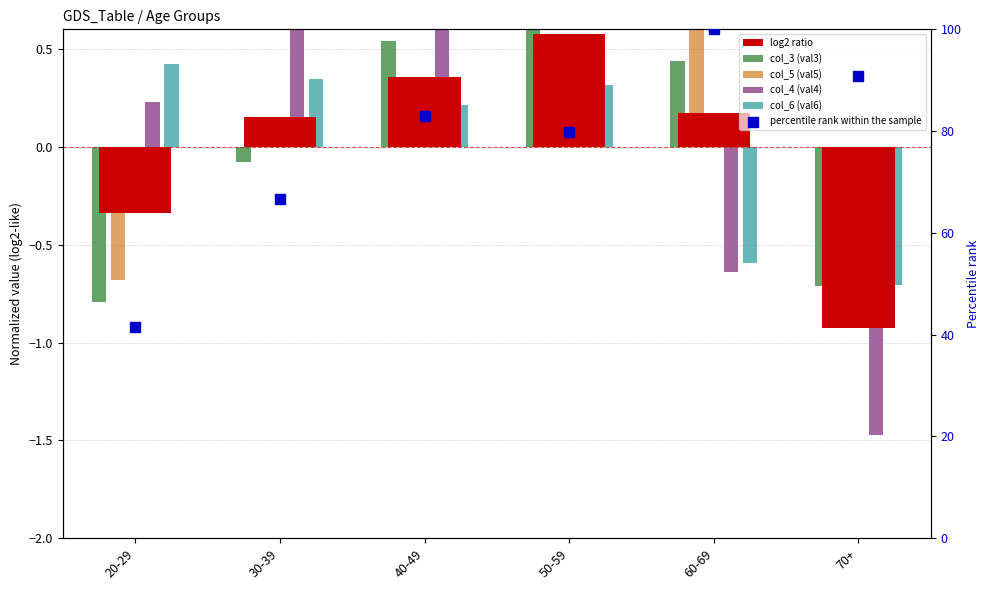

What are all the series names shown in the legend?

log2 ratio, col_3 (val3), col_5 (val5), col_4 (val4), col_6 (val6), percentile rank within the sample